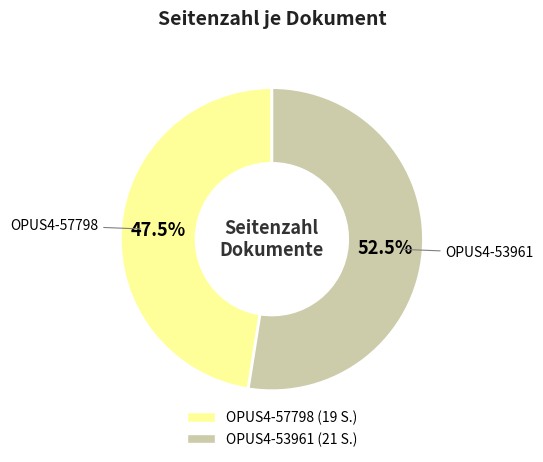

Combined, what portion of the pie is OPUS4-53961 and OPUS4-57798?

100.0%